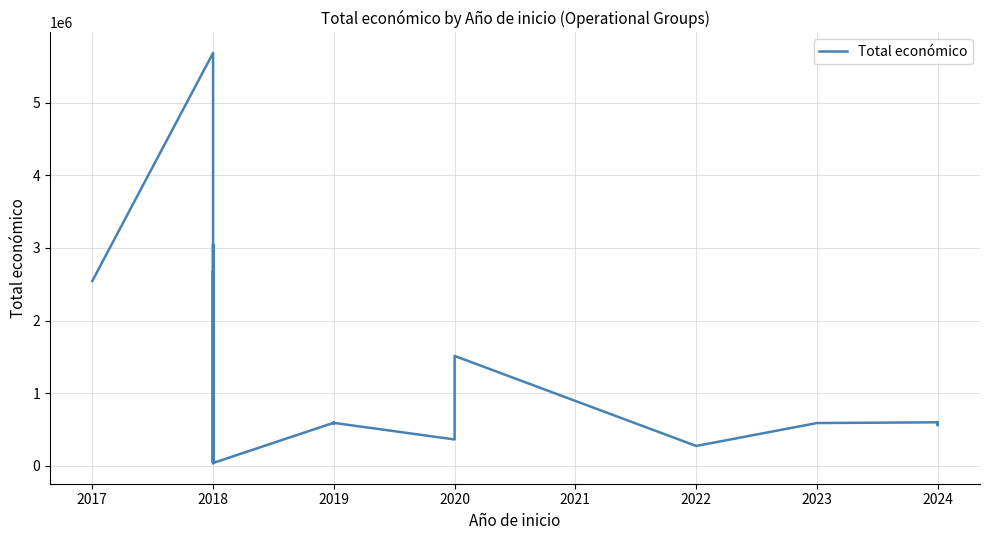

How many points are higher than both their immediate neighbors (excluding endpoints)?

7